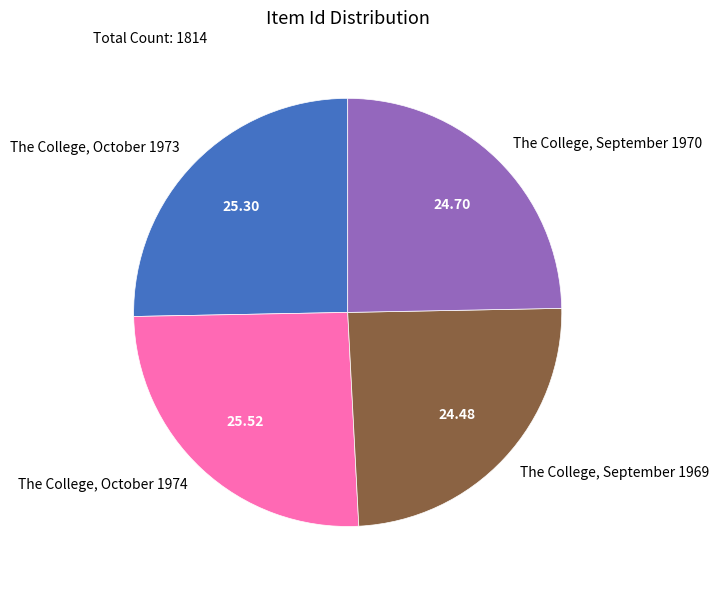

Approximately how many times larger is the value at The College, September 1970 compared to The College, October 1973?

1.0